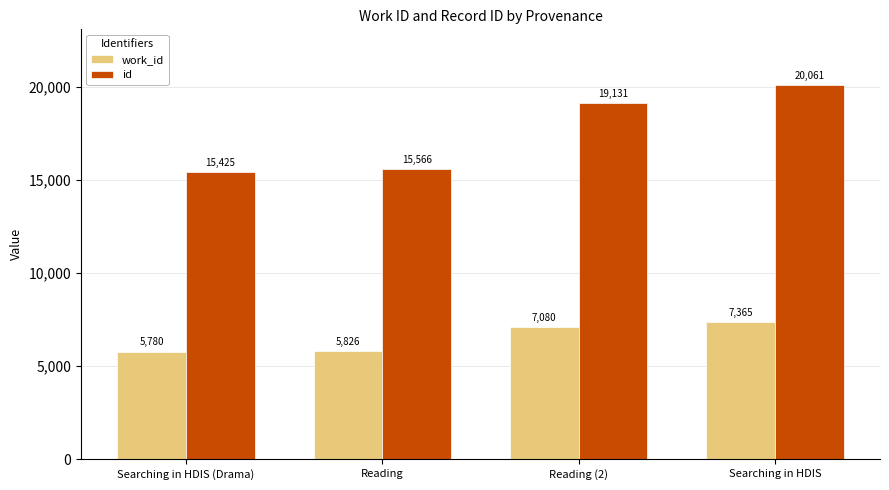

What position from the right is Reading?

3